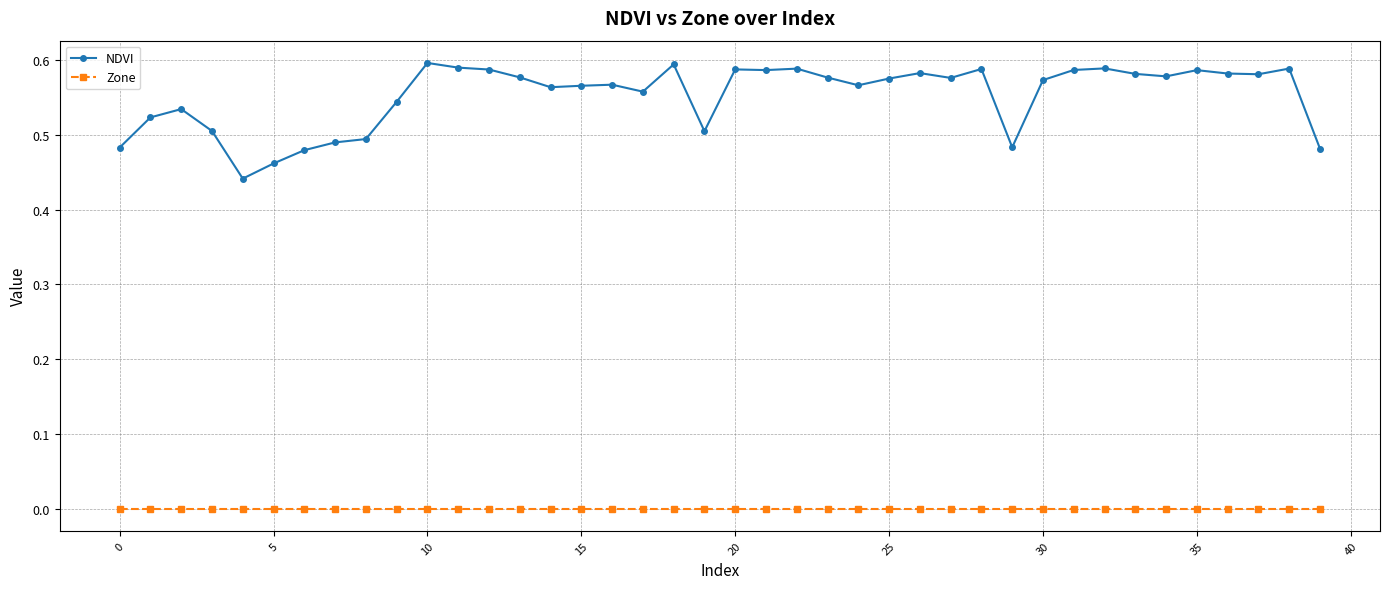

True or false: NDVI and Zone cross at least once.

False